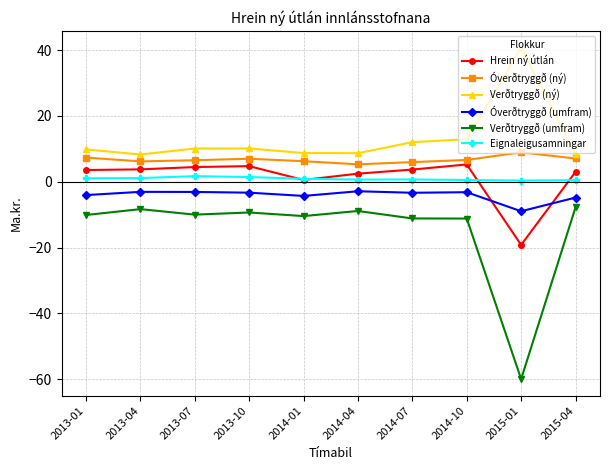

Which category has the highest value in the Verðtryggð (ný) series?

2015-01